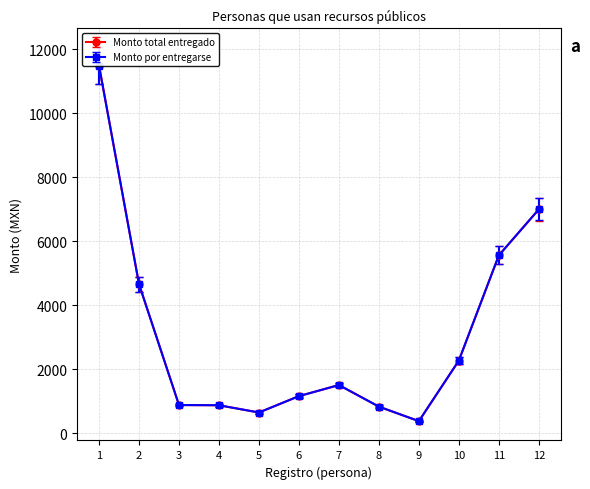

True or false: Monto total entregado and Monto por entregarse cross at least once.

False